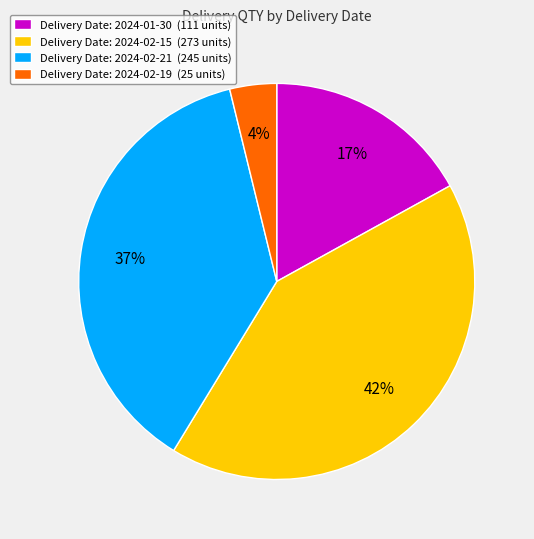

The Delivery Date: 2024-02-15 (273 units) slice represents 42% of the pie. True or false?

True